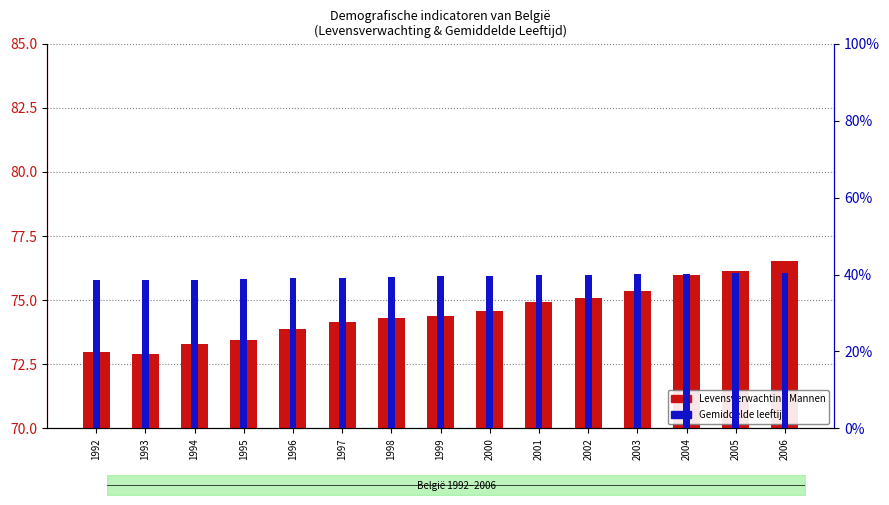

Rank the series by their maximum value, from lowest to highest.

Gemiddelde leeftijd, Levensverwachting Mannen